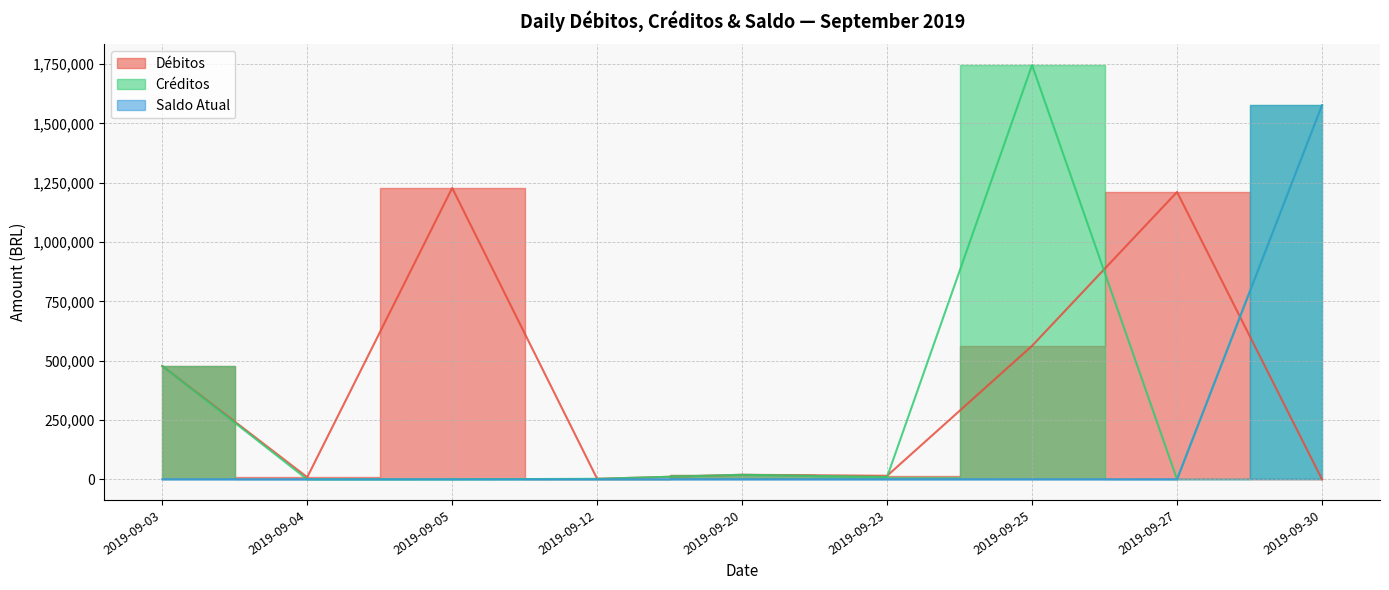

How many data points in Saldo Atual are above 1?

1